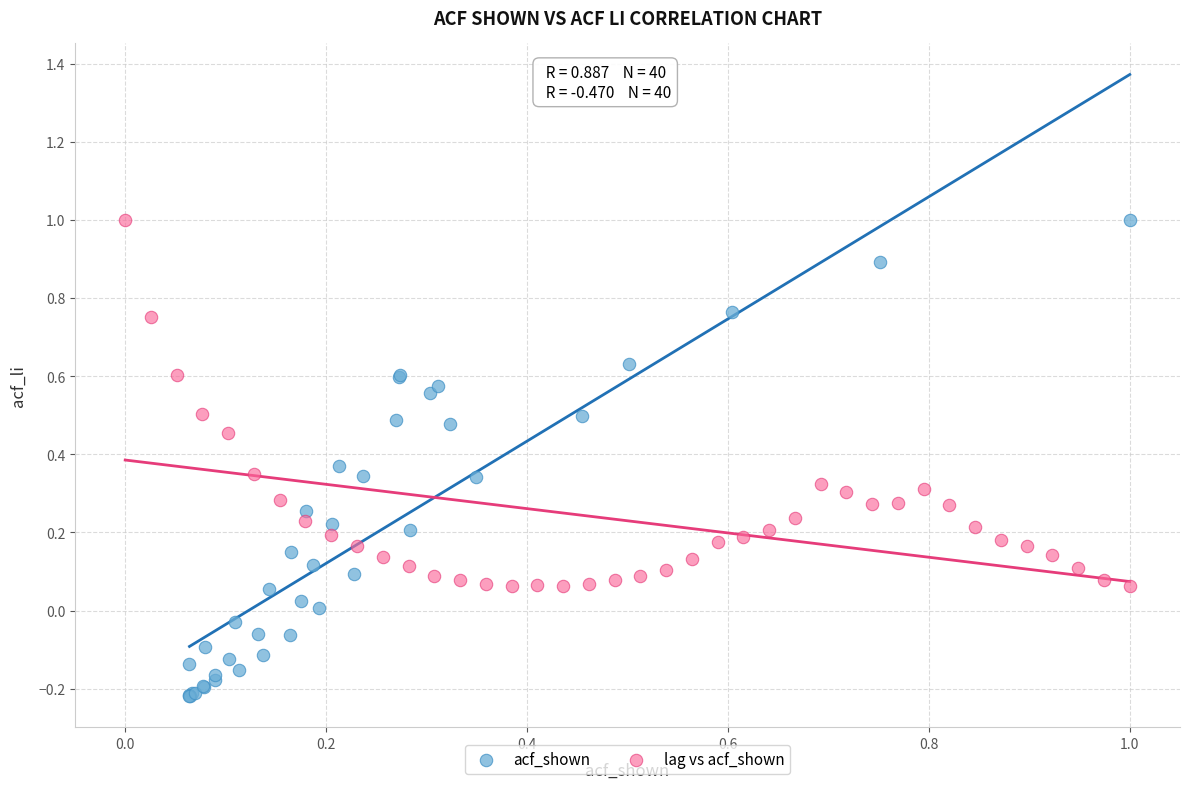

Which series reaches the minimum Y coordinate?

acf_shown